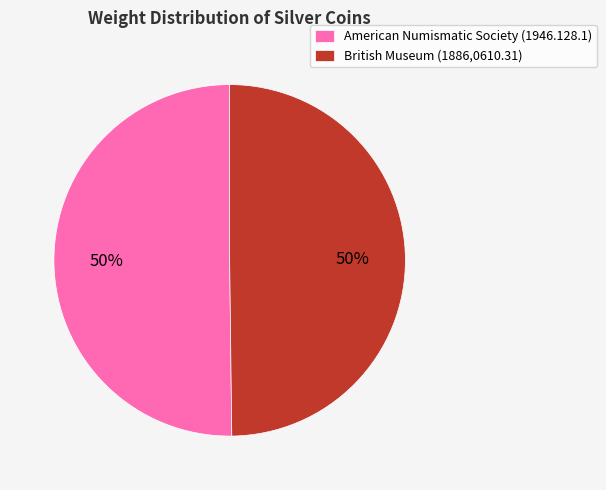

The American Numismatic Society (1946.128.1) slice represents 63% of the pie. True or false?

False